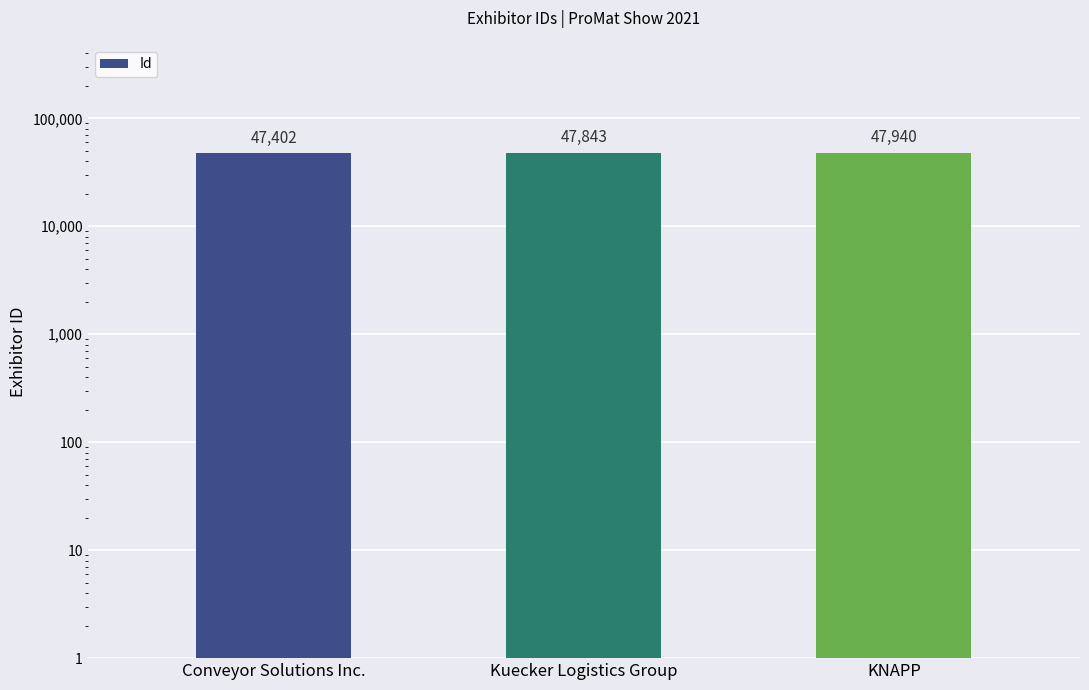

What is the value of the 2nd bar from the left?

47843